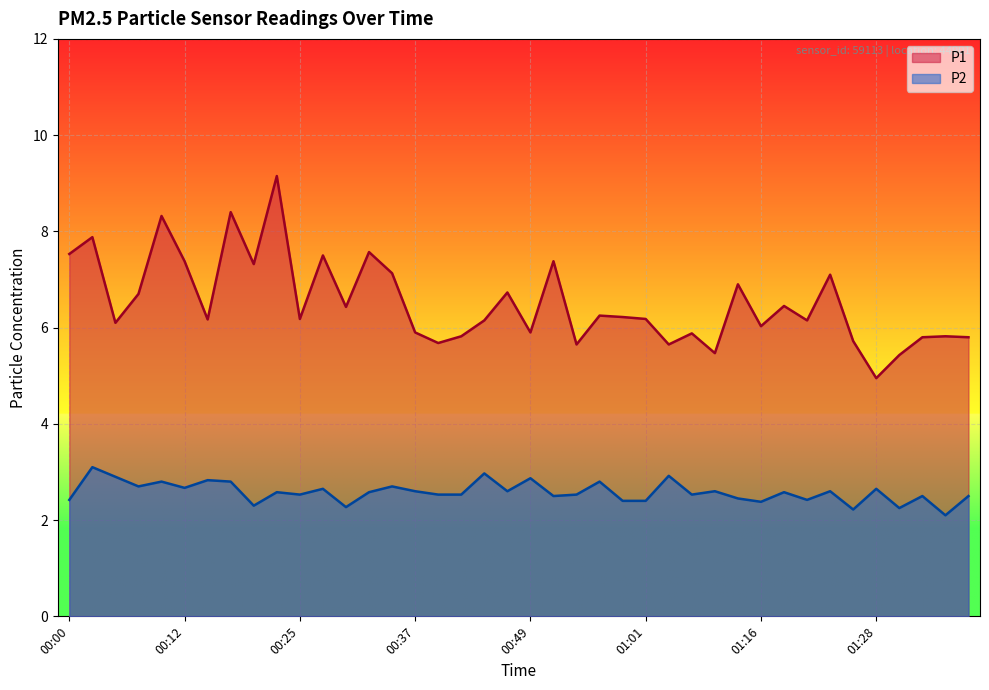

What is the difference between the P2 values at 01:03 and 00:25?

0.4